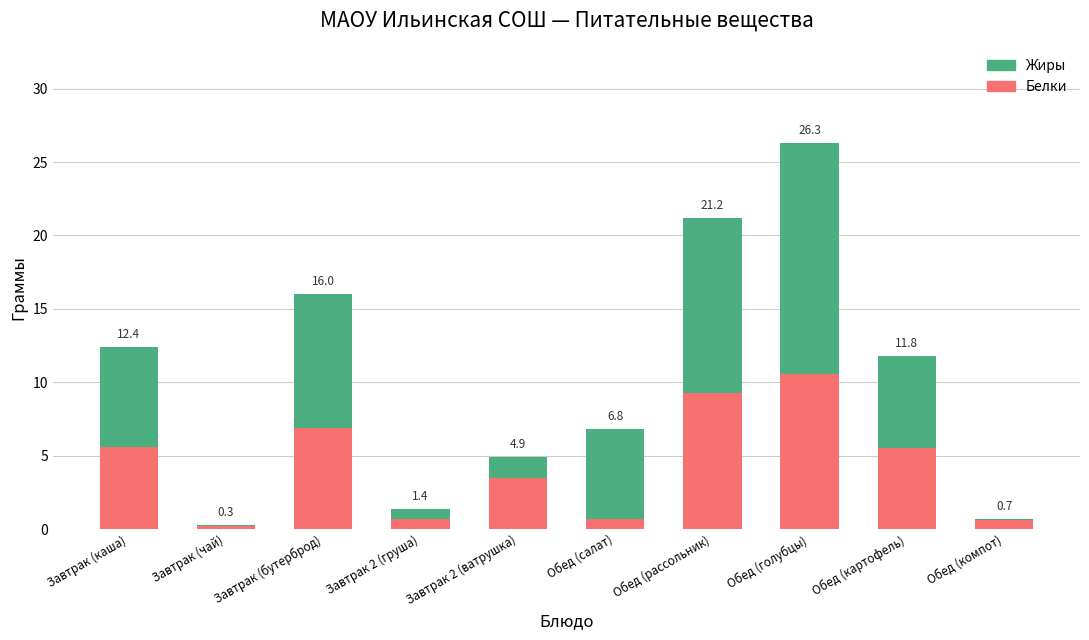

The Белки series shows 6.9 at Завтрак (бутерброд). True or false?

True